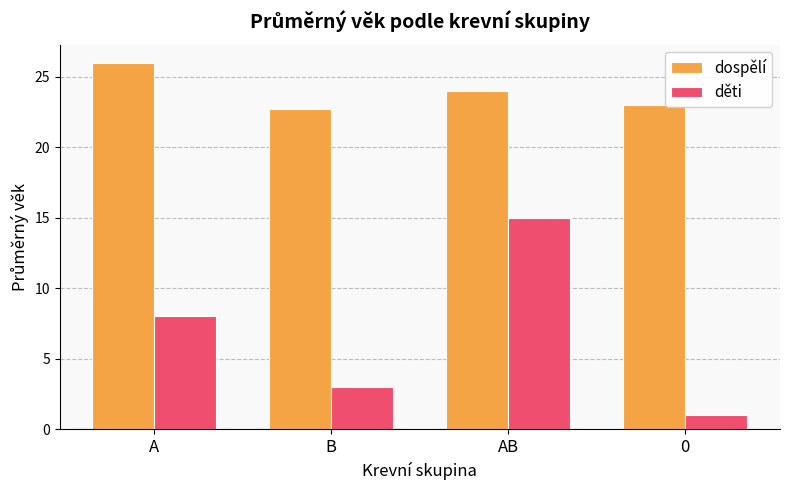

List the labels in order of děti value, smallest first.

0, B, A, AB